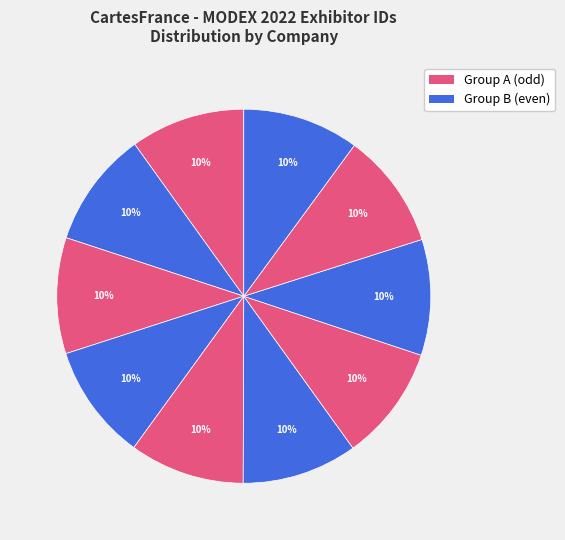

How many slices are in this pie chart?

10